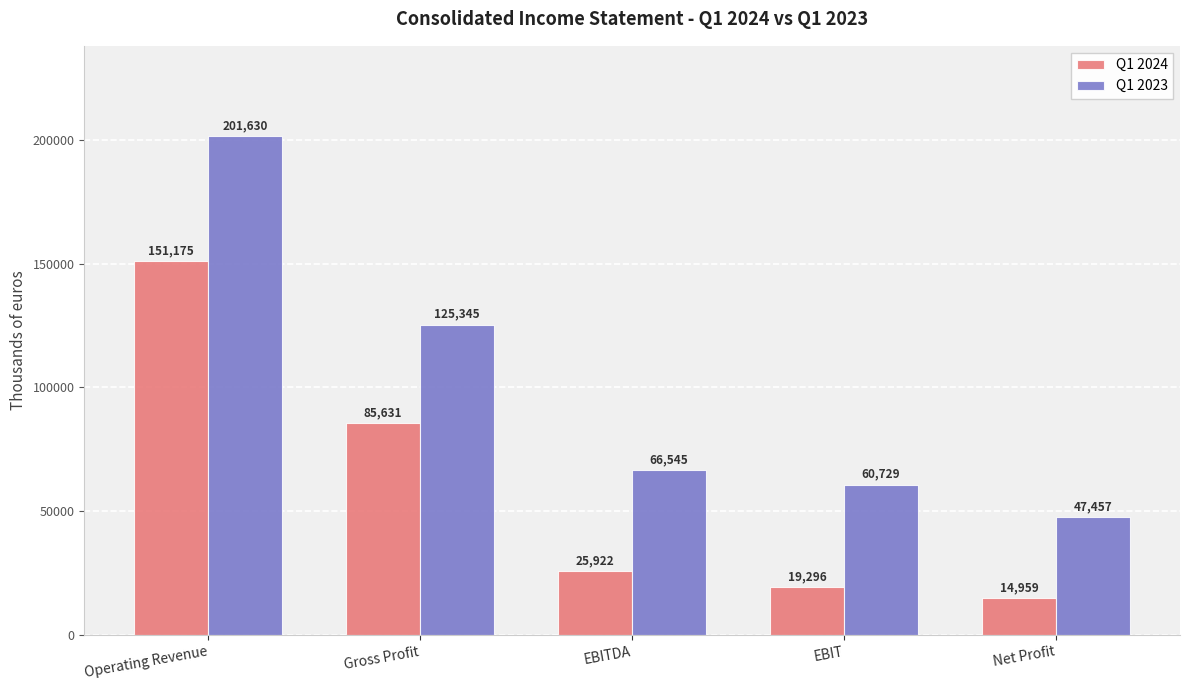

What is the label of the 2nd bar from the left?

Gross Profit